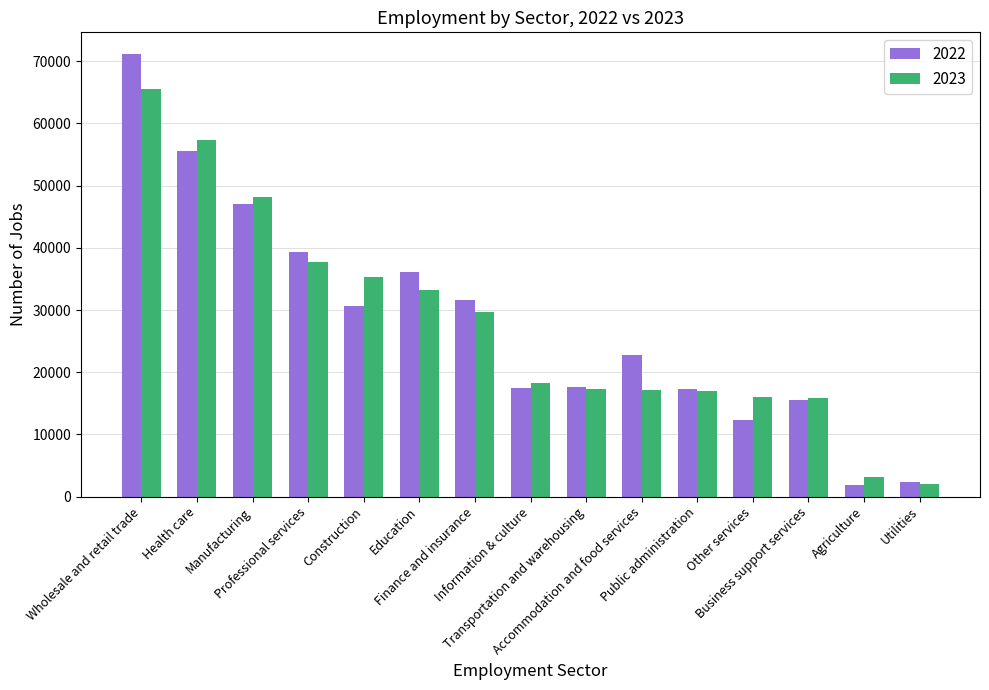

At which category does the chart reach its peak across all series?

Wholesale and retail trade